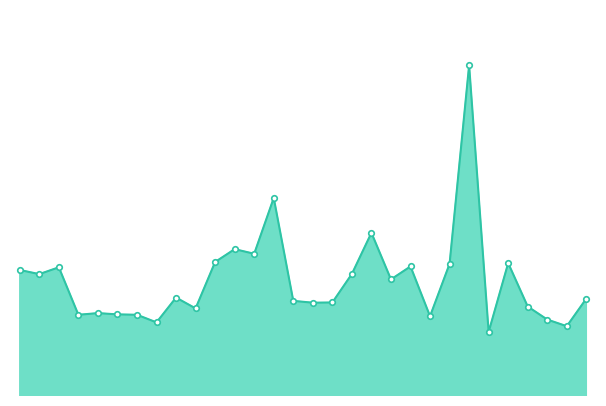

Does the chart display data point markers on the line(s)?

No